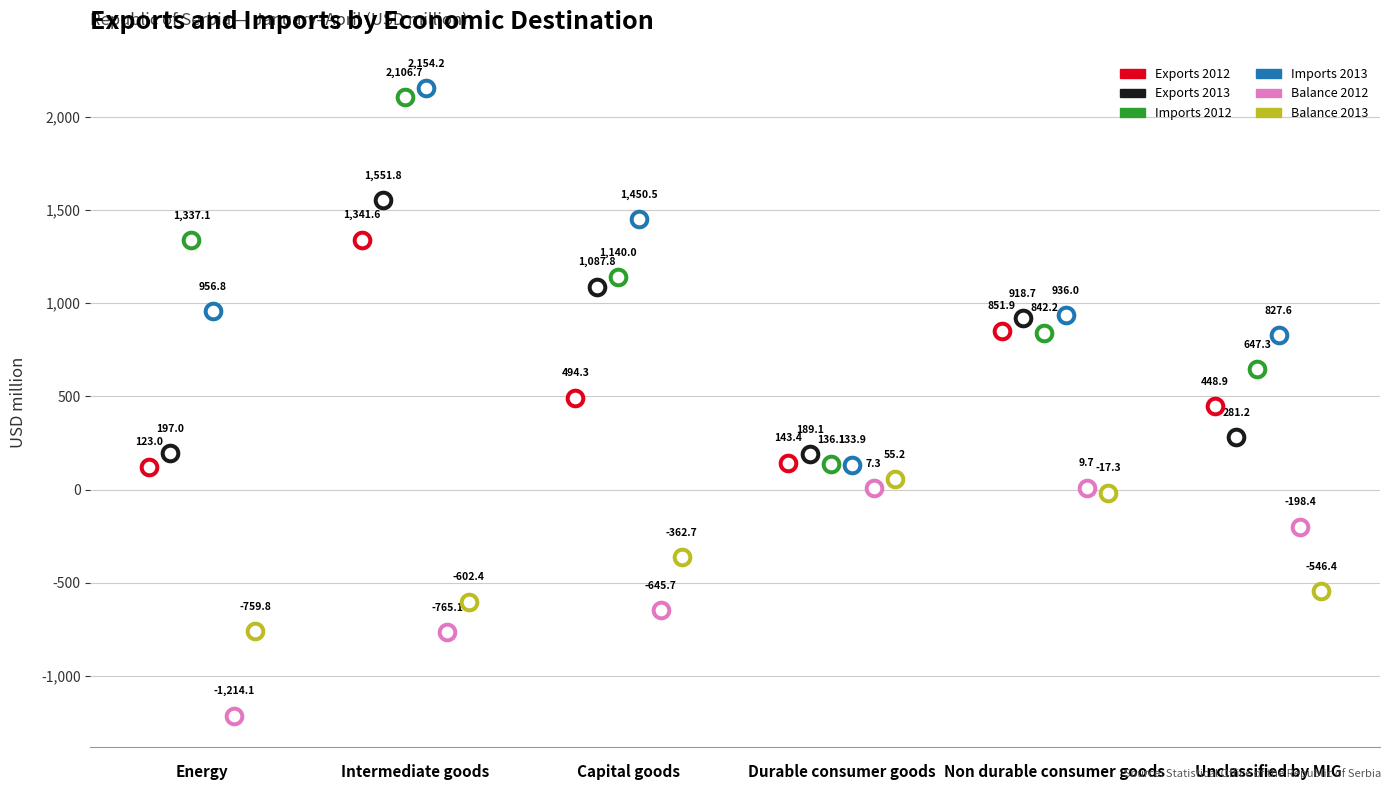

Which series has the largest total across all categories?

Imports 2013